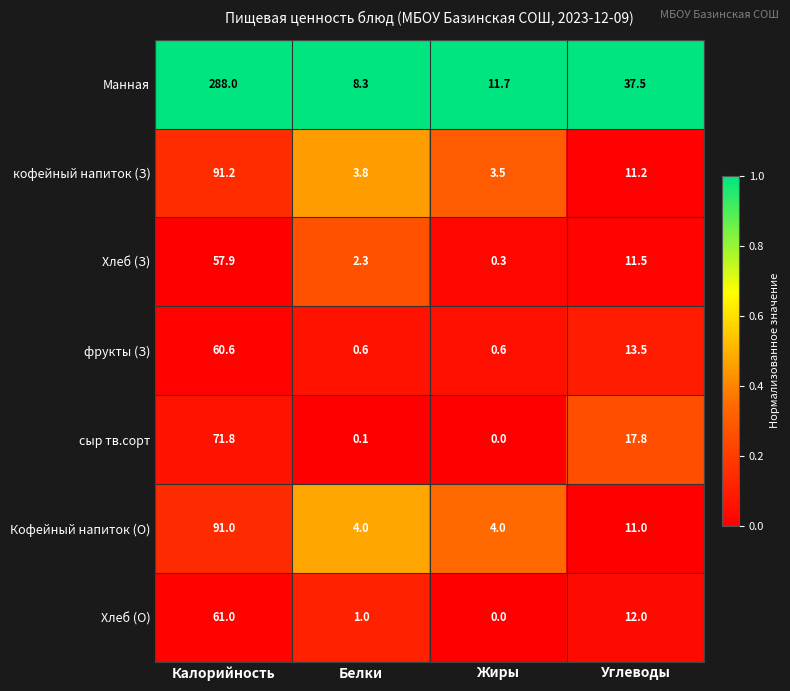

Read the кофейный напиток (З) value at Жиры.

3.5